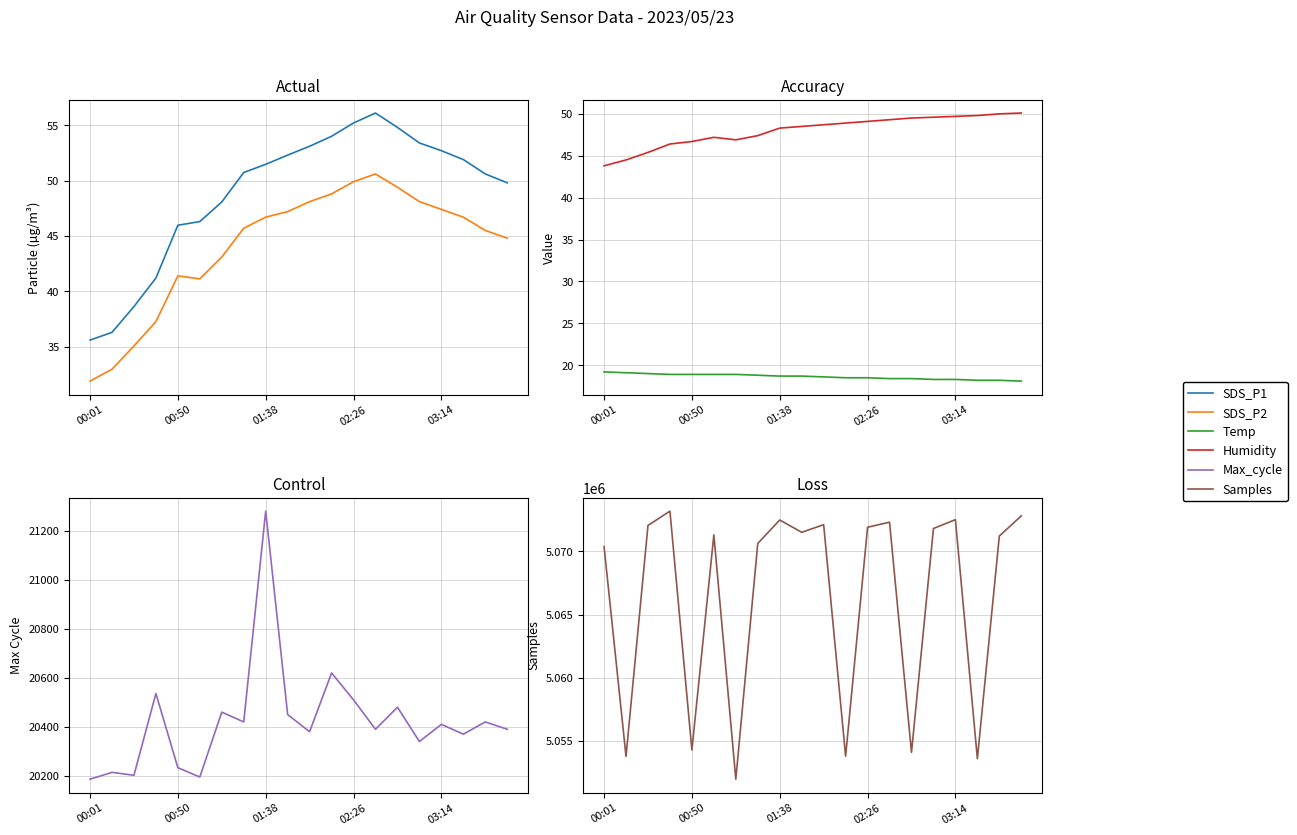

What is the average value of the Max_cycle series?

20424.3